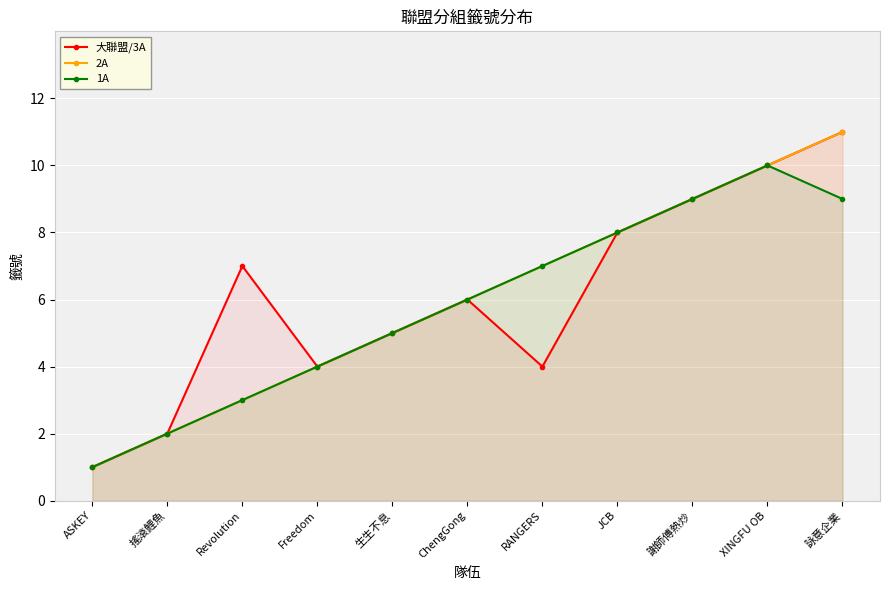

What is the difference between the 2A values at XINGFU OB and JCB?

2